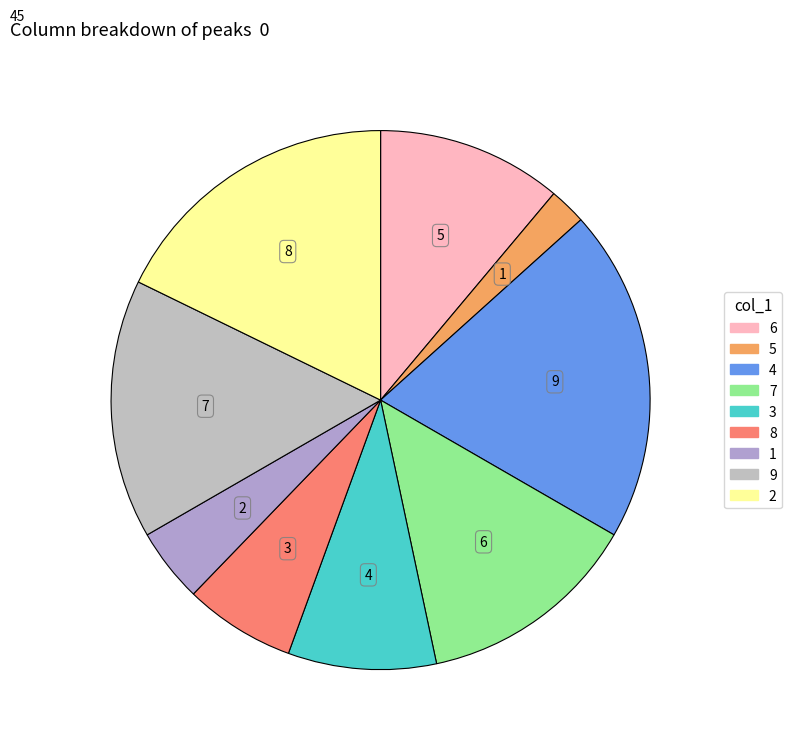

Approximately how many times larger is the value at 6 compared to 3?

1.2